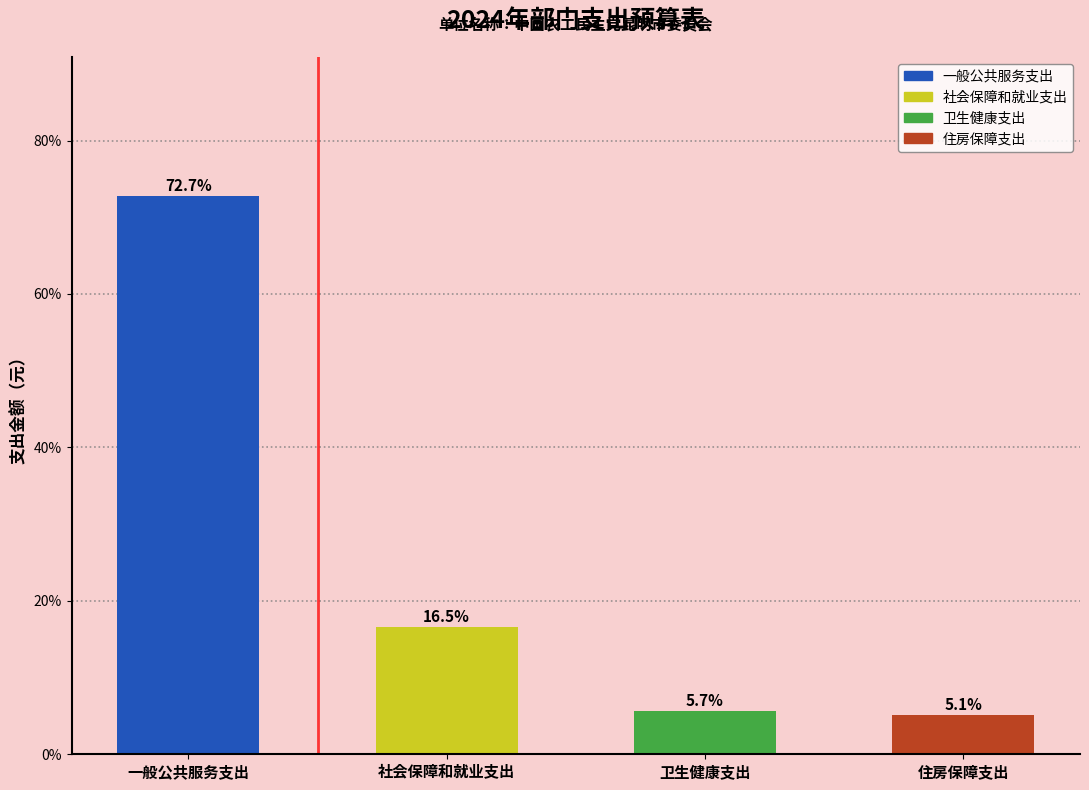

Reading right to left, what are all the values shown in this chart?

住房保障支出=5.1	卫生健康支出=5.7	社会保障和就业支出=16.5	一般公共服务支出=72.7